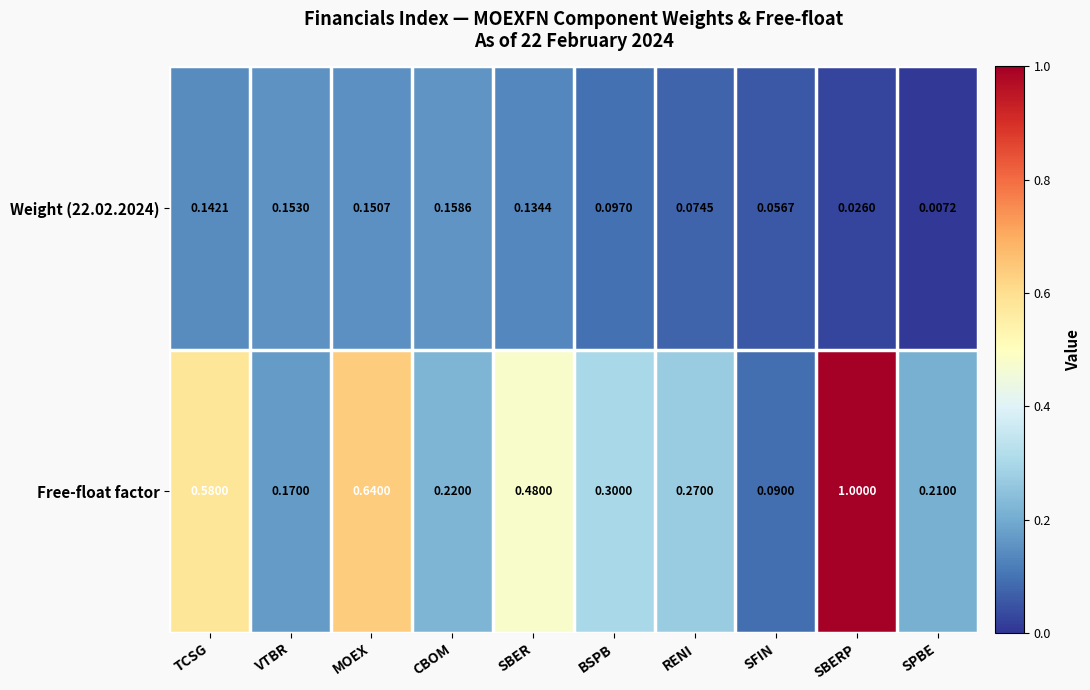

Between SBER and SBERP, which series saw the biggest shift?

Free-float factor